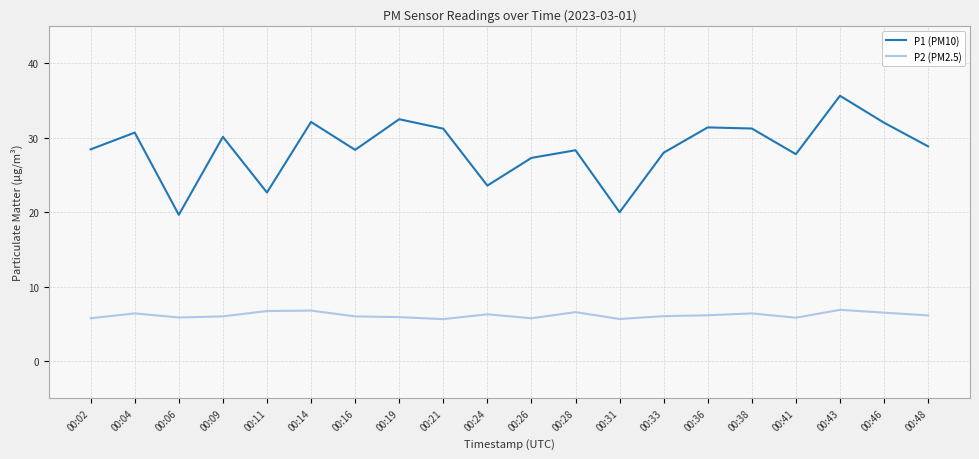

Which series has the largest range (max minus min)?

P1 (PM10)